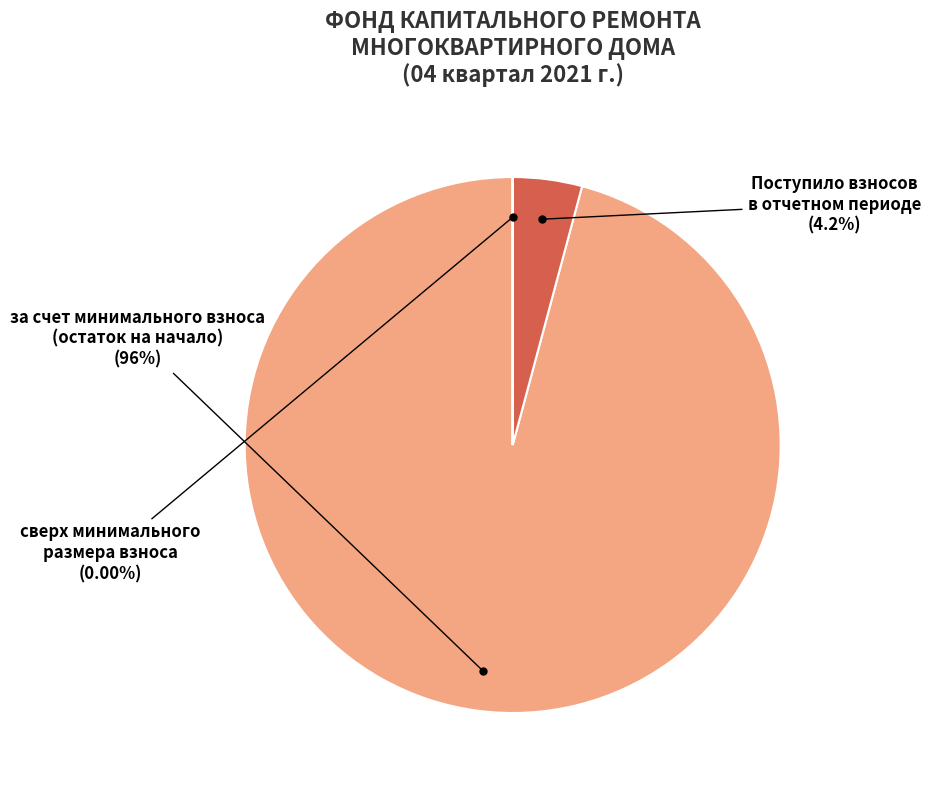

Does any single category account for the majority?

Yes